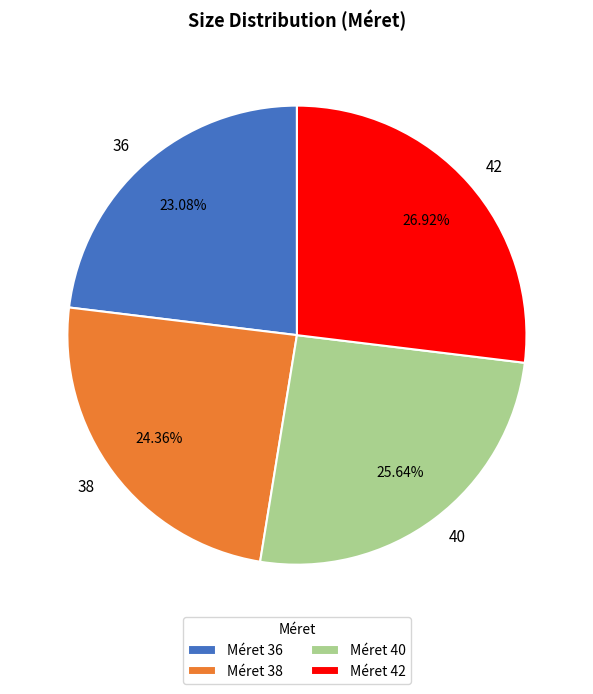

To the nearest percent, what percentage of the pie is 42?

27%